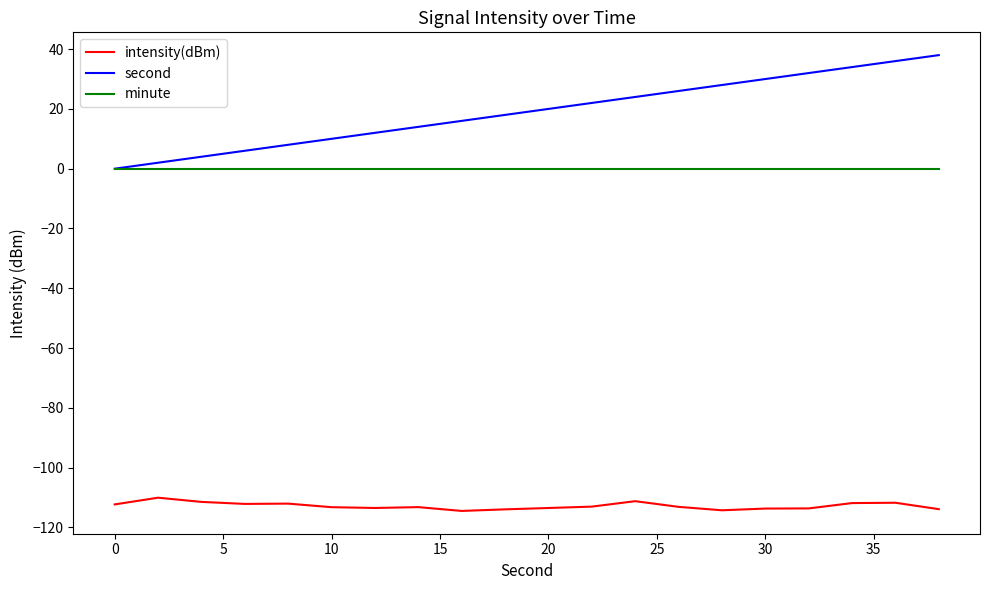

Rank the series by their maximum value, from highest to lowest.

second, minute, intensity(dBm)